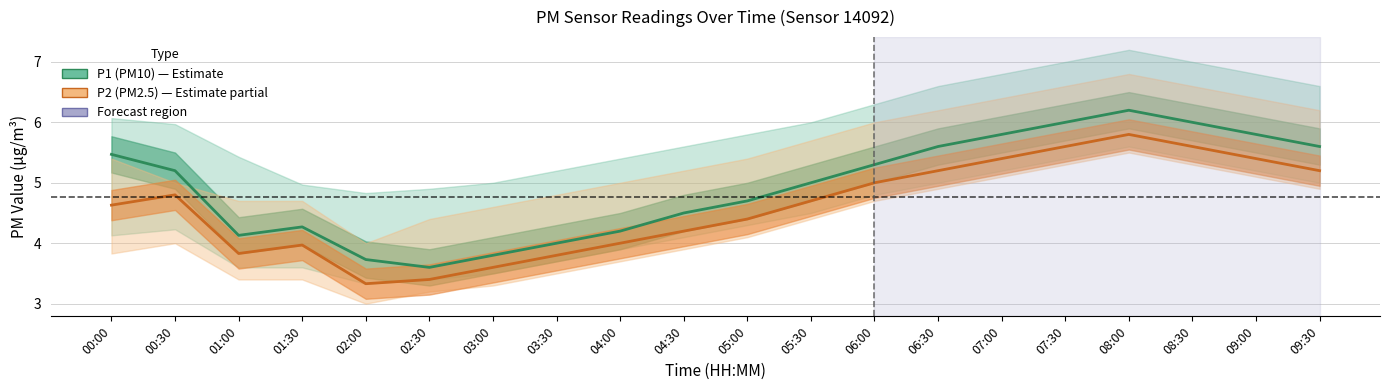

Which category has the highest value across all series?

08:00